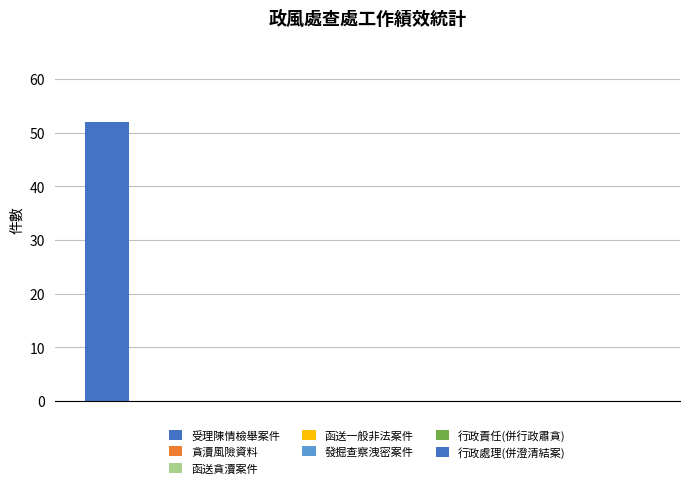

Reading left to right, extract all data points from this chart.

受理陳情檢舉案件=52	貪瀆風險資料=0	函送貪瀆案件=0	函送一般非法案件=0	發掘查察洩密案件=0	行政責任(併行政肅貪)=0	行政處理(併澄清結案)=0